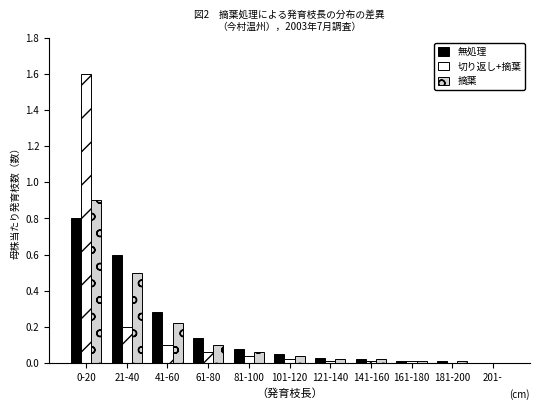

Is the value of 摘葉 at 41-60 greater than the value of 無処理 at 161-180?

Yes